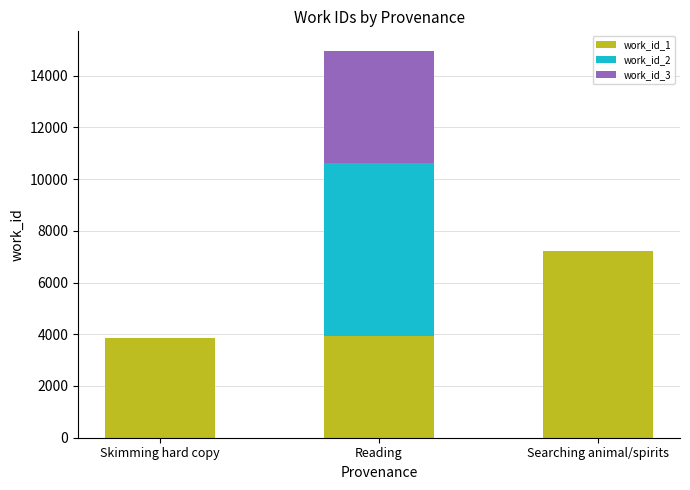

Is it true that work_id_1 equals 3920 at Reading?

True